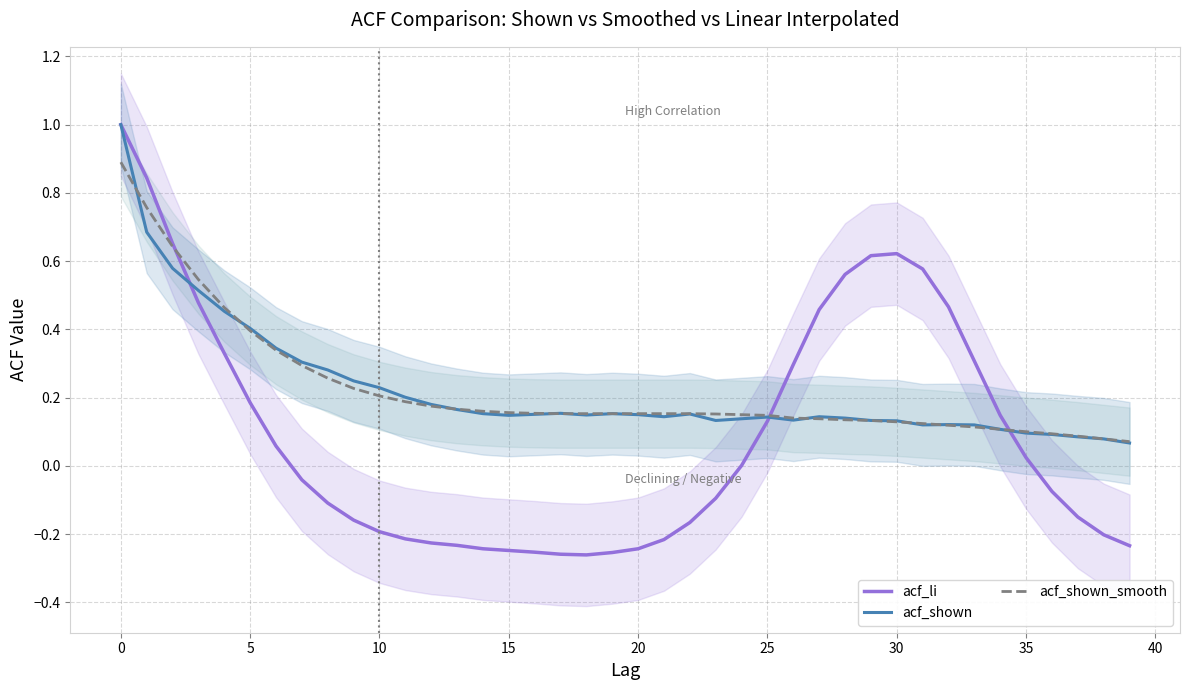

Which series has the widest spread of values?

acf_li